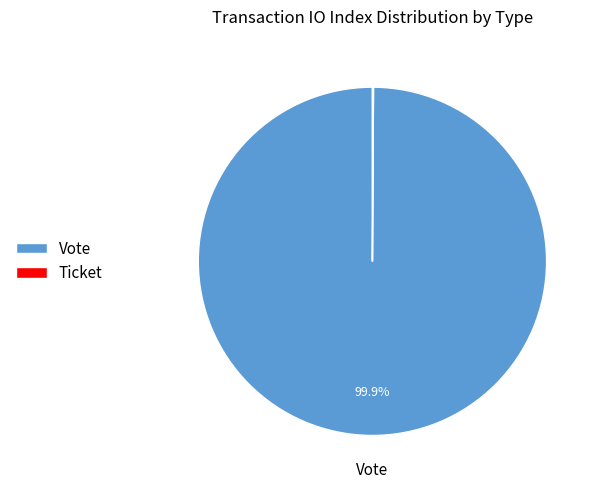

True or false: Vote accounts for 100% of the total.

True